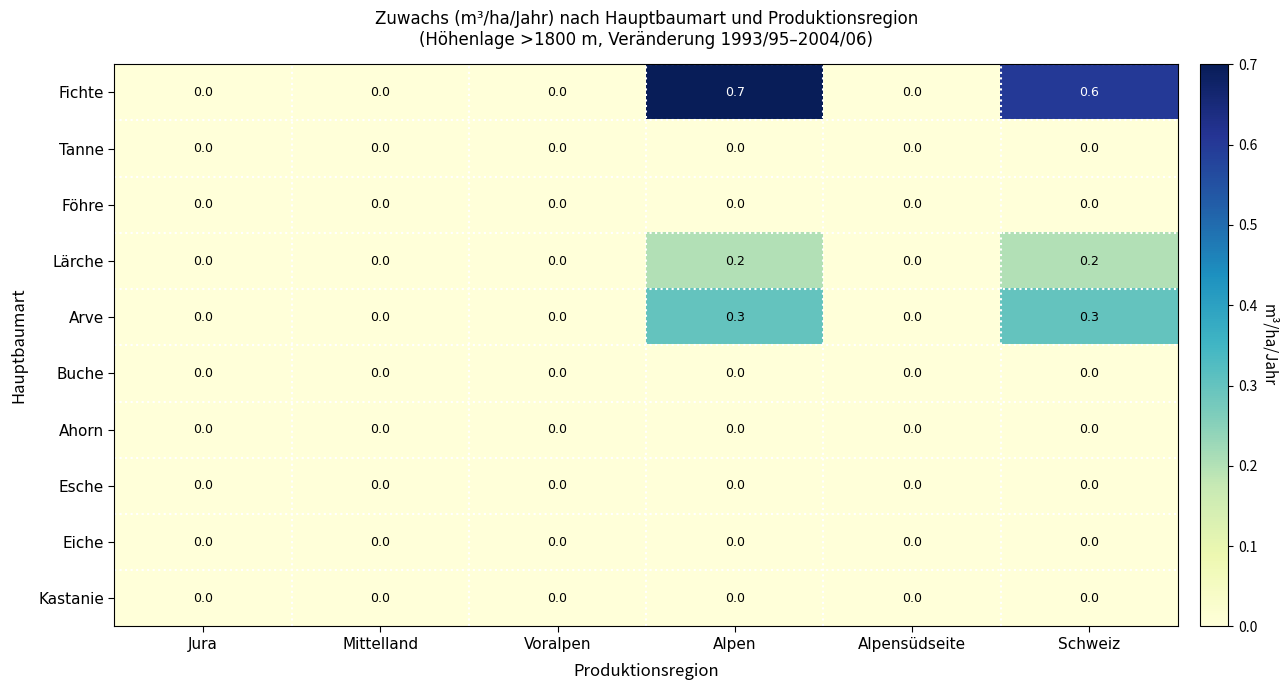

Which series has the largest range (max minus min)?

Fichte